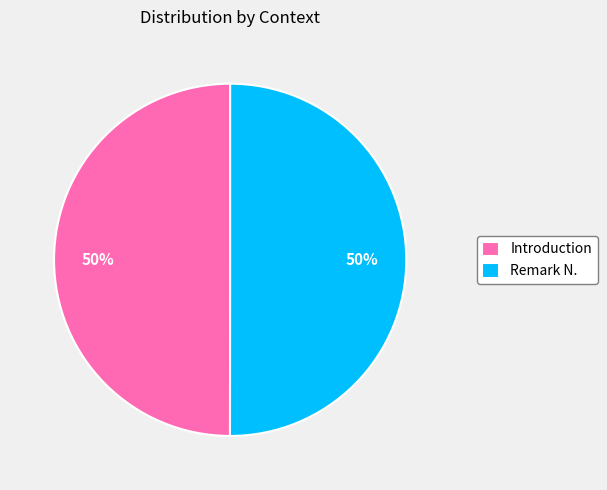

Do Introduction and Remark N. together represent more than half of the pie?

Yes